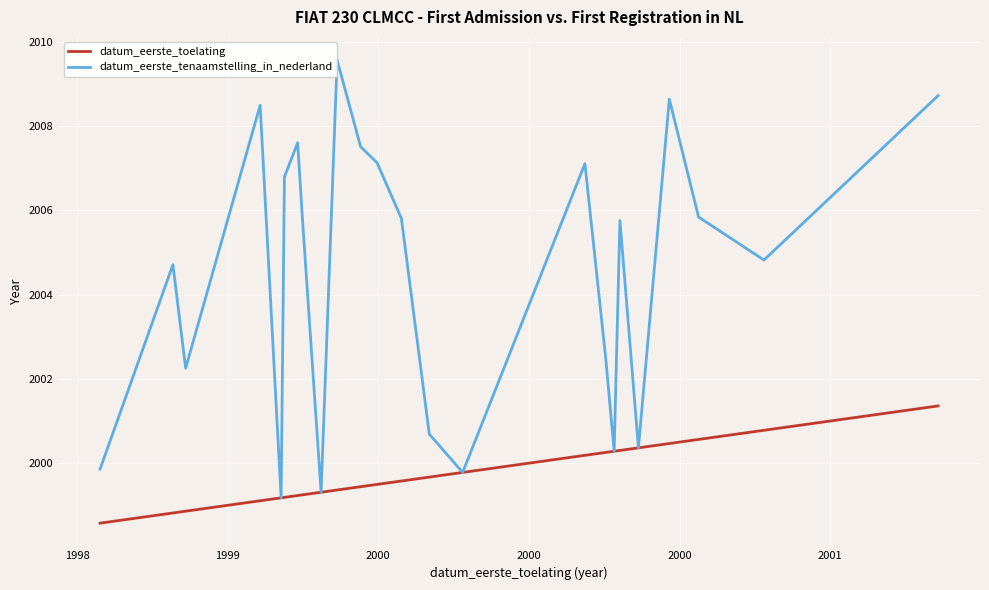

In datum_eerste_tenaamstelling_in_nederland, how many points are lower than both neighbors (excluding endpoints)?

7